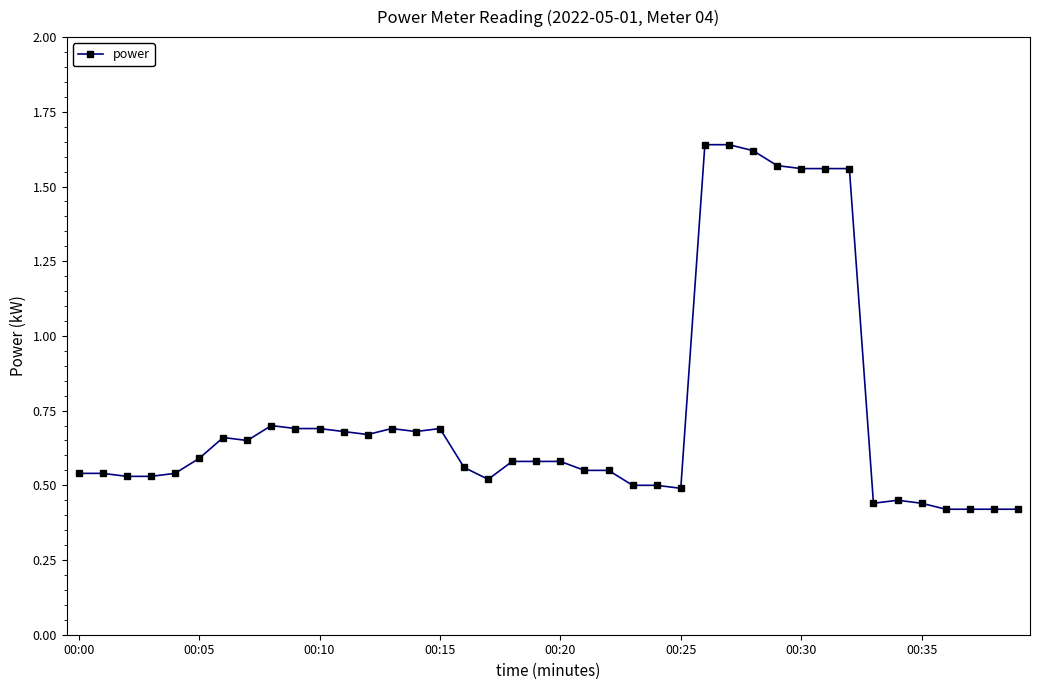

How many values are between 0 and 1?

33